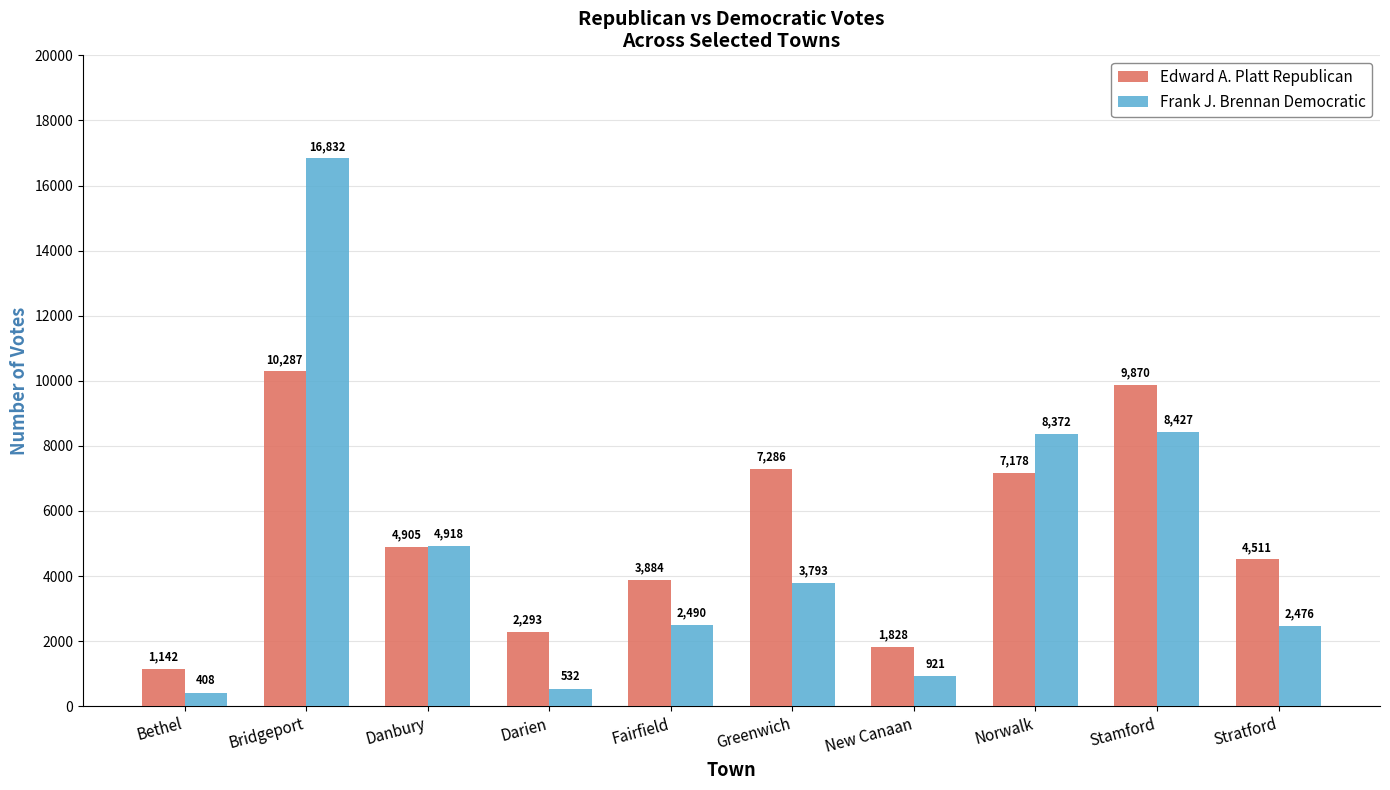

Reading left to right, transcribe all the data shown in this chart.

Edward A. Platt Republican: Bethel=1142	Bridgeport=10287	Danbury=4905	Darien=2293	Fairfield=3884	Greenwich=7286	New Canaan=1828	Norwalk=7178	Stamford=9870	Stratford=4511
Frank J. Brennan Democratic: Bethel=408	Bridgeport=16832	Danbury=4918	Darien=532	Fairfield=2490	Greenwich=3793	New Canaan=921	Norwalk=8372	Stamford=8427	Stratford=2476